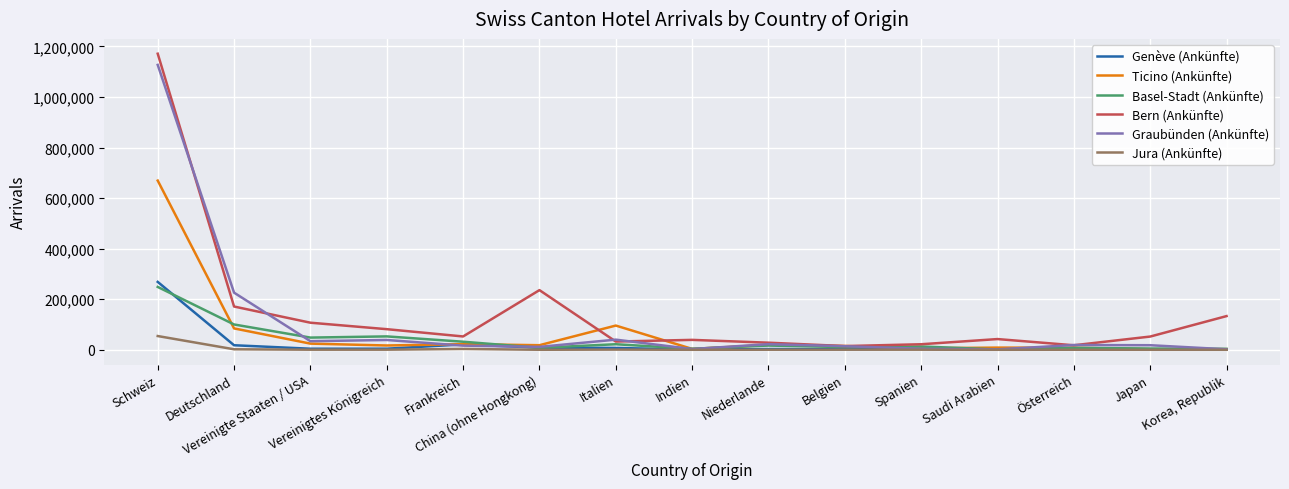

Which series has the widest spread of values?

Bern (Ankünfte)